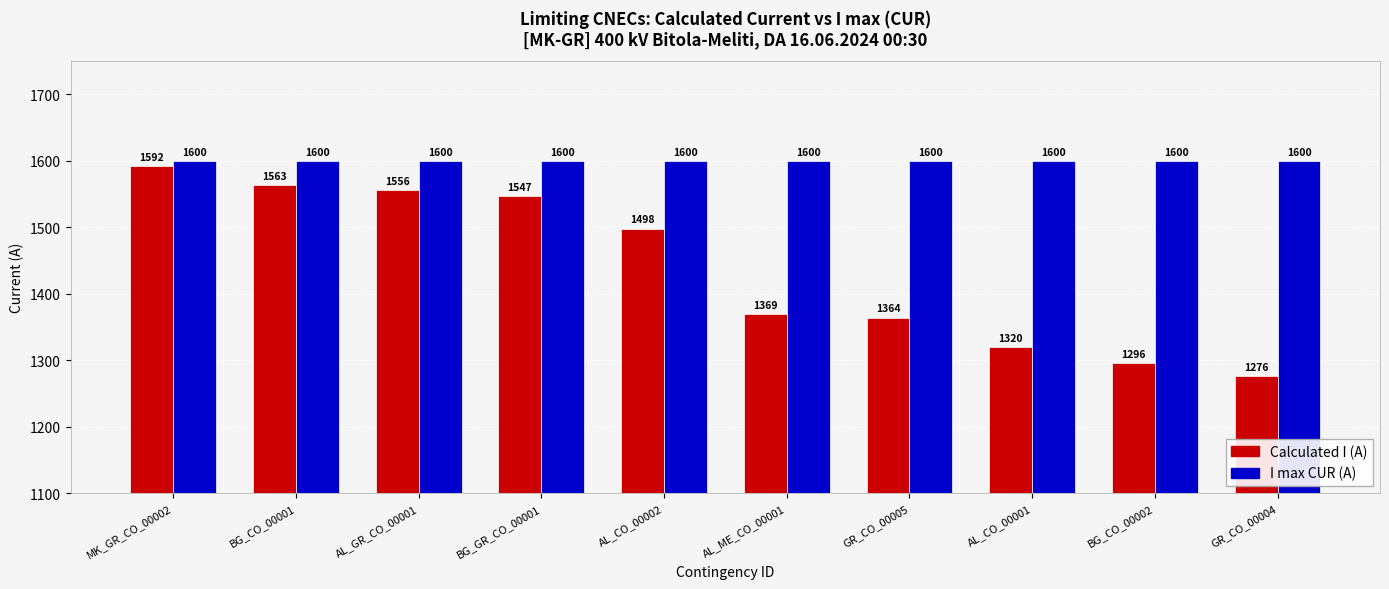

The value of I max CUR (A) at AL_CO_00001 is 2766. True or false?

False